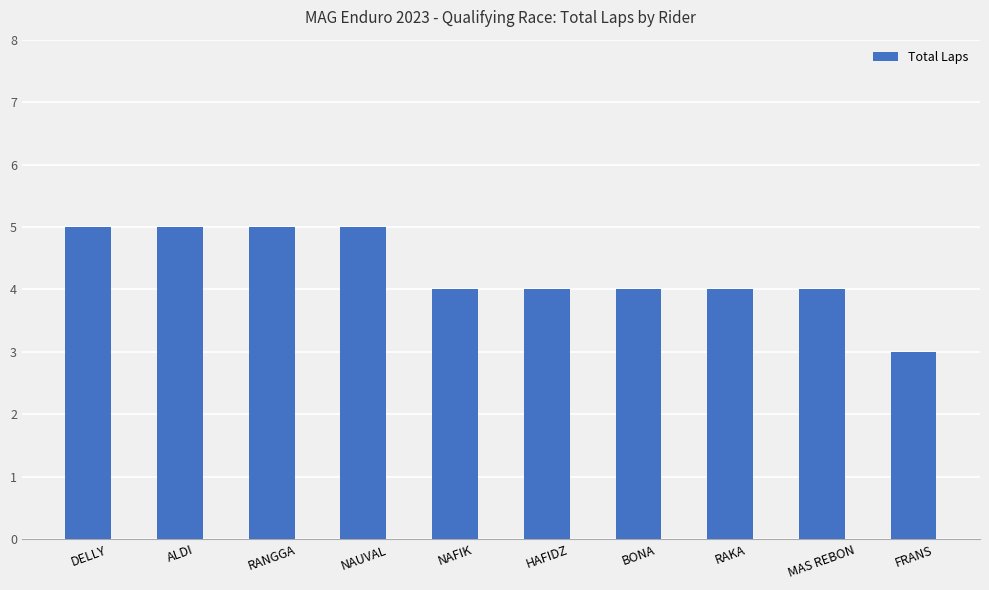

True or false: the data shows 4 at MAS REBON.

True